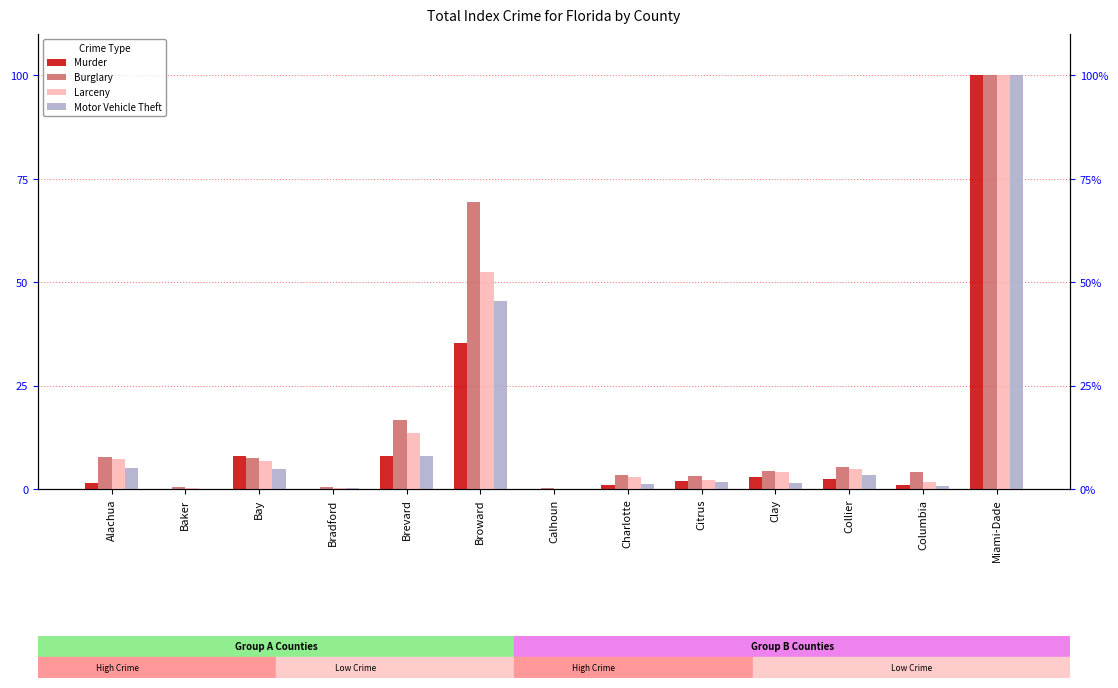

List the series in order of their peak value, lowest first.

Murder, Burglary, Larceny, Motor Vehicle Theft